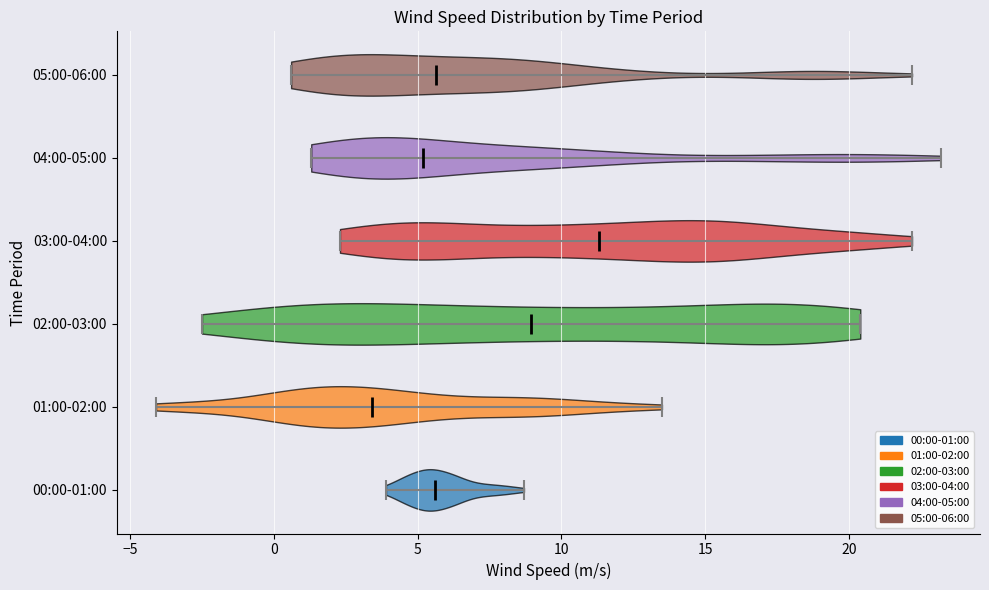

Which violin has the furthest to the right median line?

03:00-04:00